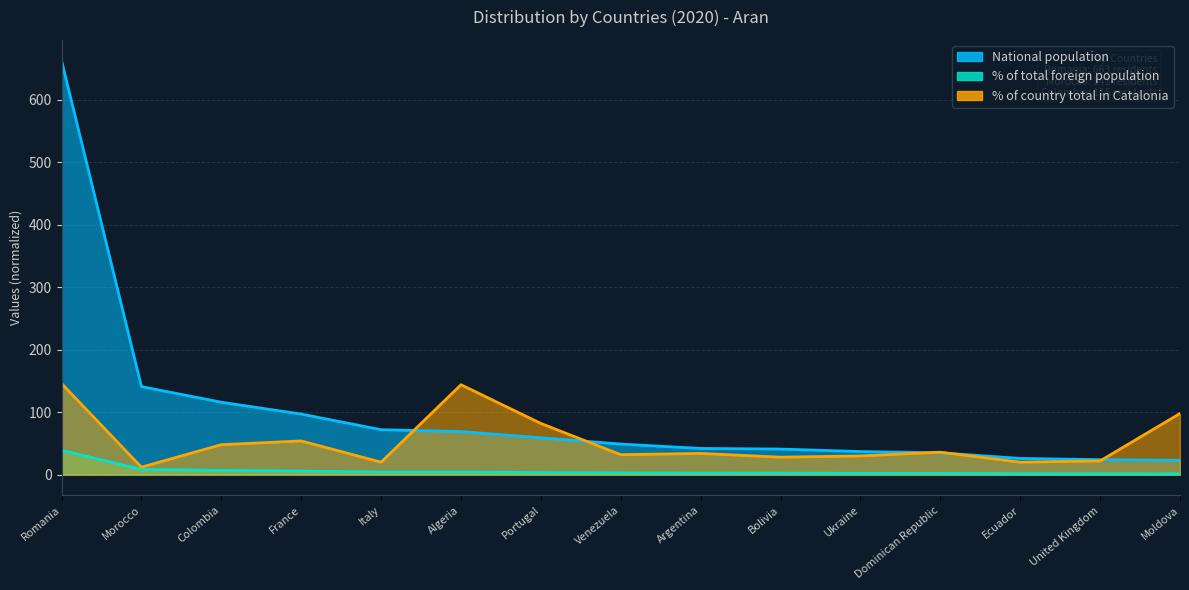

True or false: % of country total in Catalonia and % of total foreign population cross at least once.

False